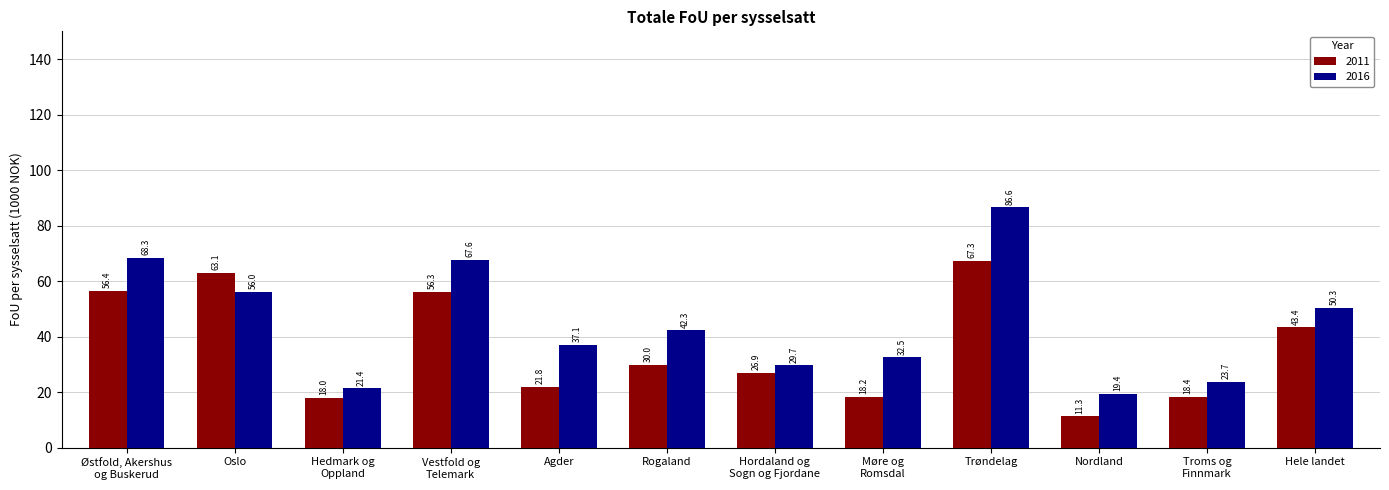

Where is 2011 nearest to the value 39?

Hele landet